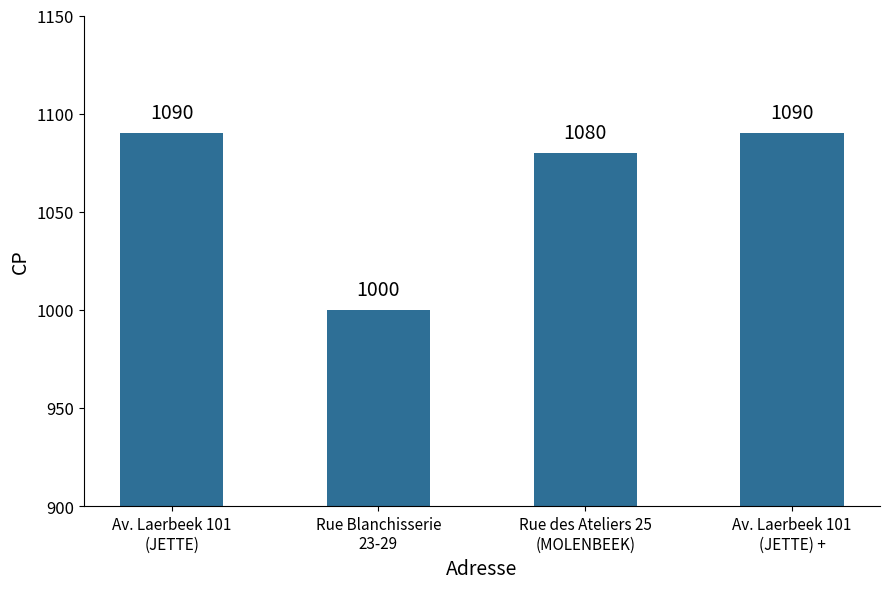

Does the chart contain stacked bars?

No